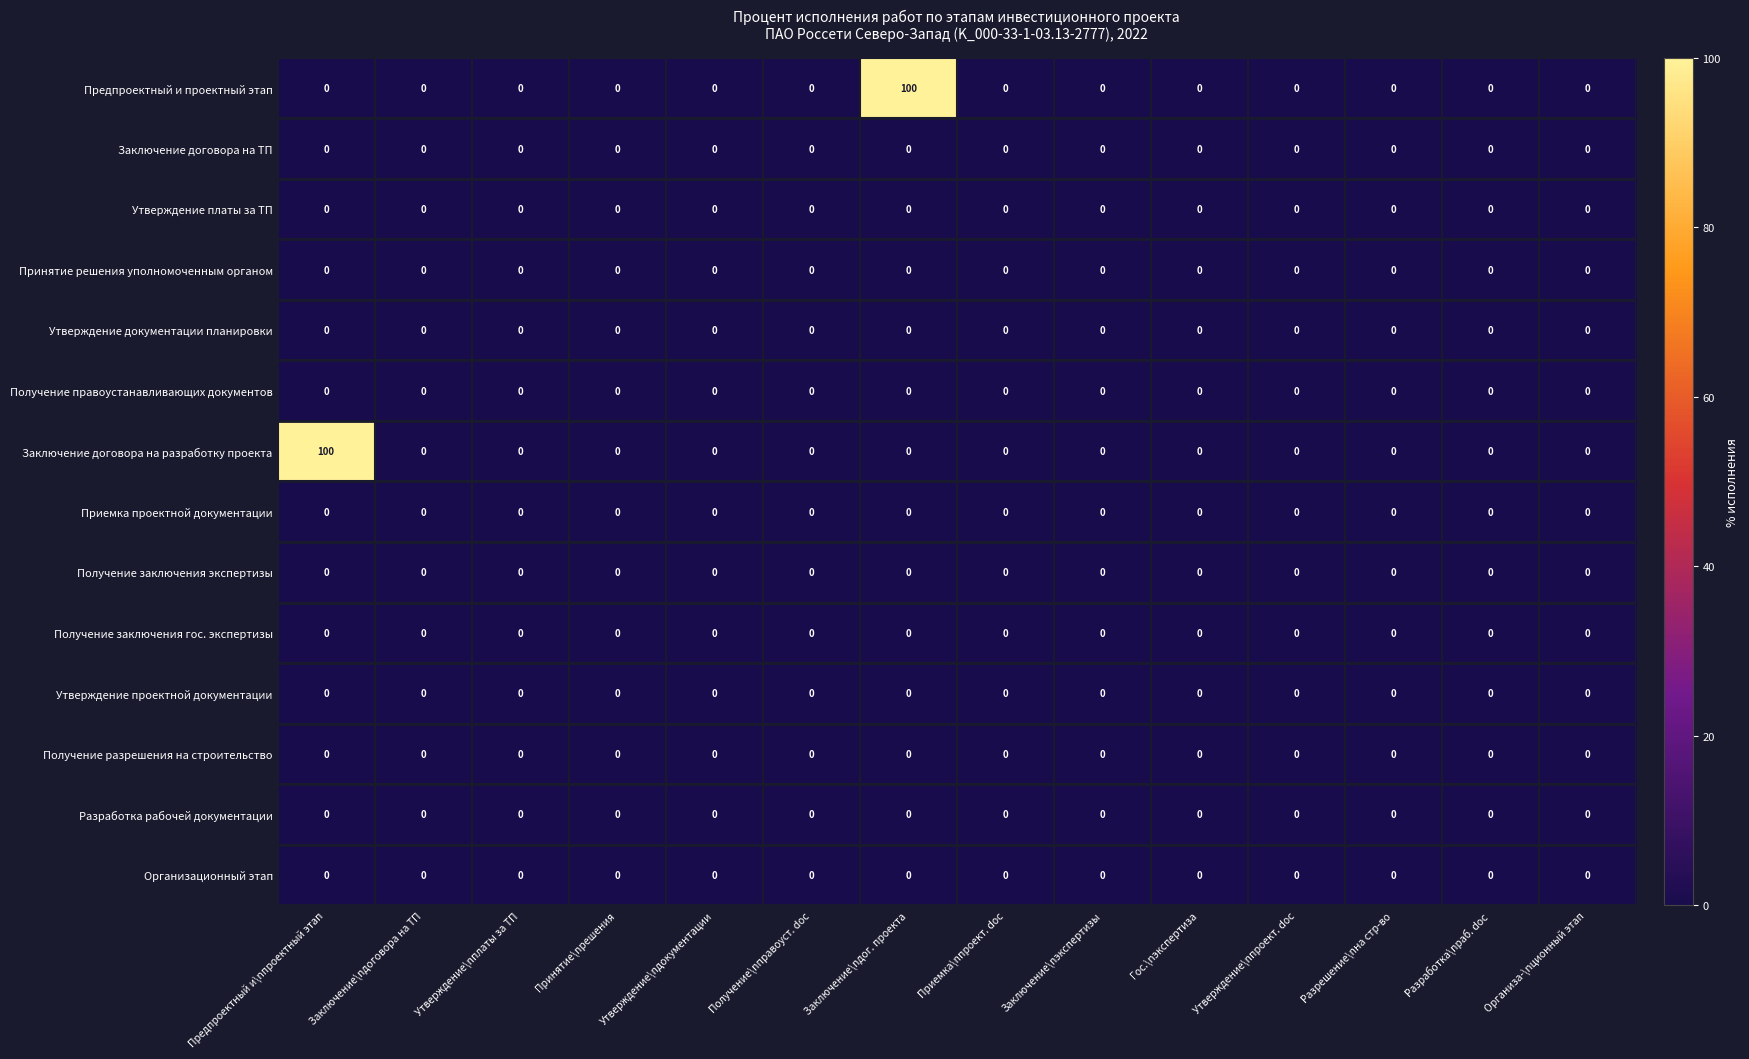

What is the spread (max minus min) of values at Заключение\nдог. проекта?

100